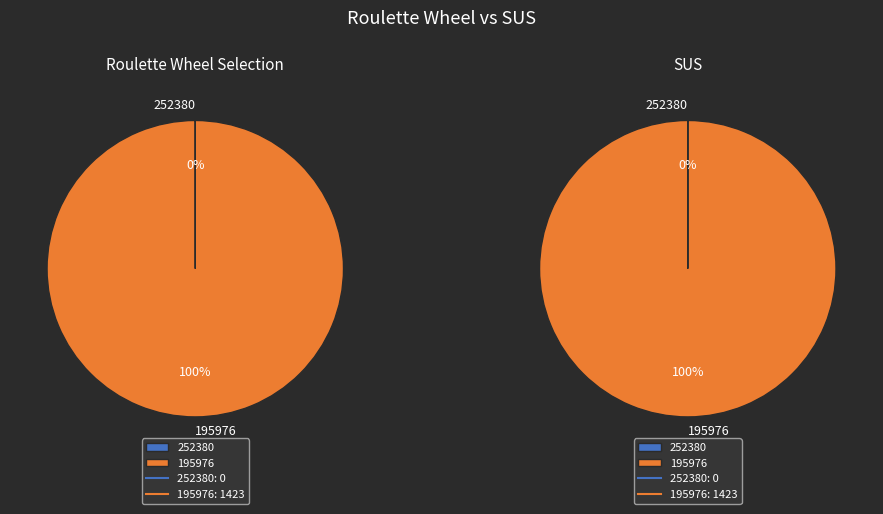

Count the number of slices in the pie.

2